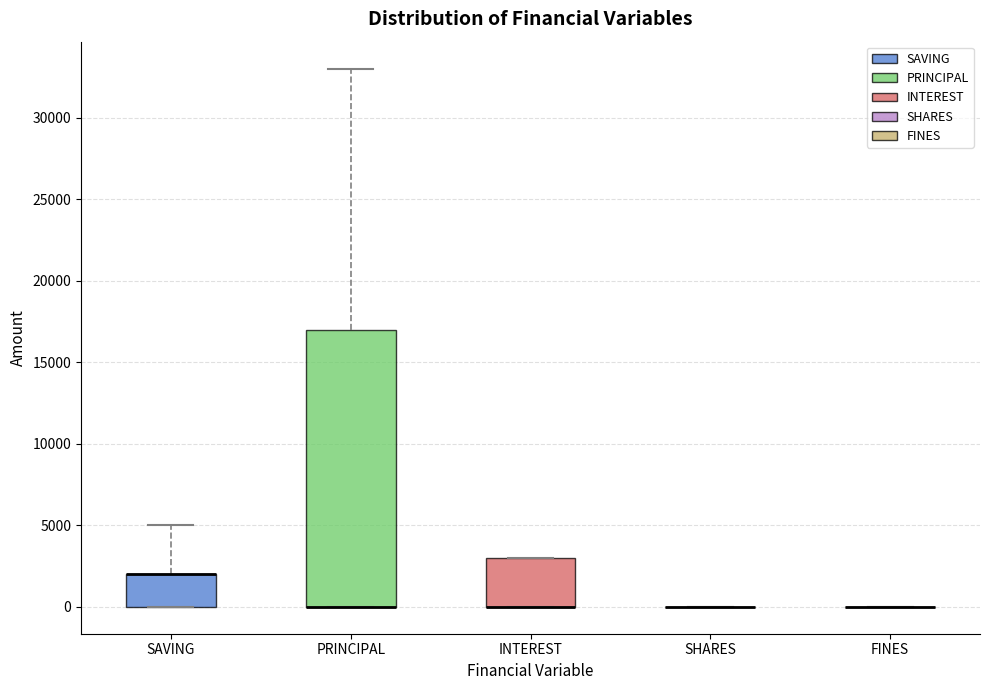

Reading left to right, read every box against the y-axis: the position of its median line, the range the box covers, and the ends of its whiskers. The values are not printed on the chart, so give them approximately, as read against the axis.

SAVING: median 2000 (drawn on the box's upper edge), box 0 to 2000, whiskers 0 to 5000
PRINCIPAL: median 0 (drawn on the box's lower edge), box 0 to 17000, whiskers 0 to 33000
INTEREST: median 0 (drawn on the box's lower edge), box 0 to 3000, whiskers 0 to 3000
SHARES: box collapsed to a line at 0, whiskers 0 to 0
FINES: box collapsed to a line at 0, whiskers 0 to 0